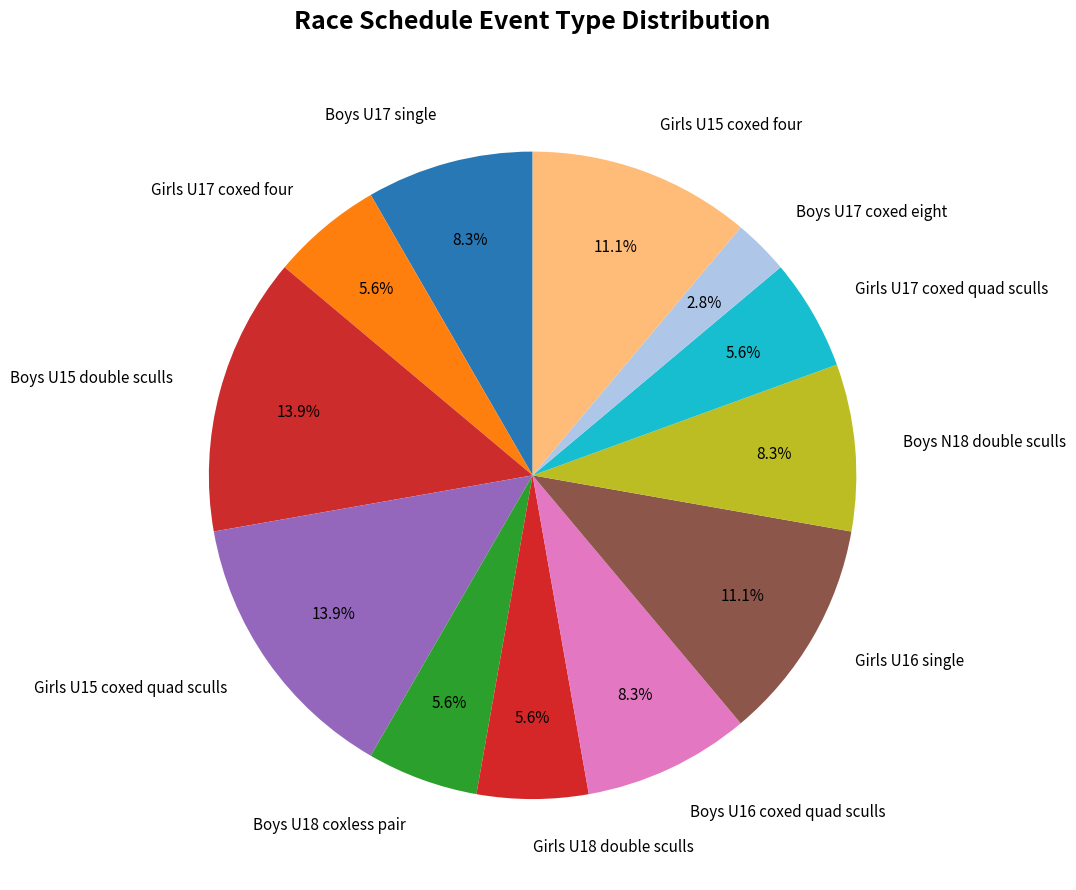

To the nearest percent, what is the average slice percentage?

8%